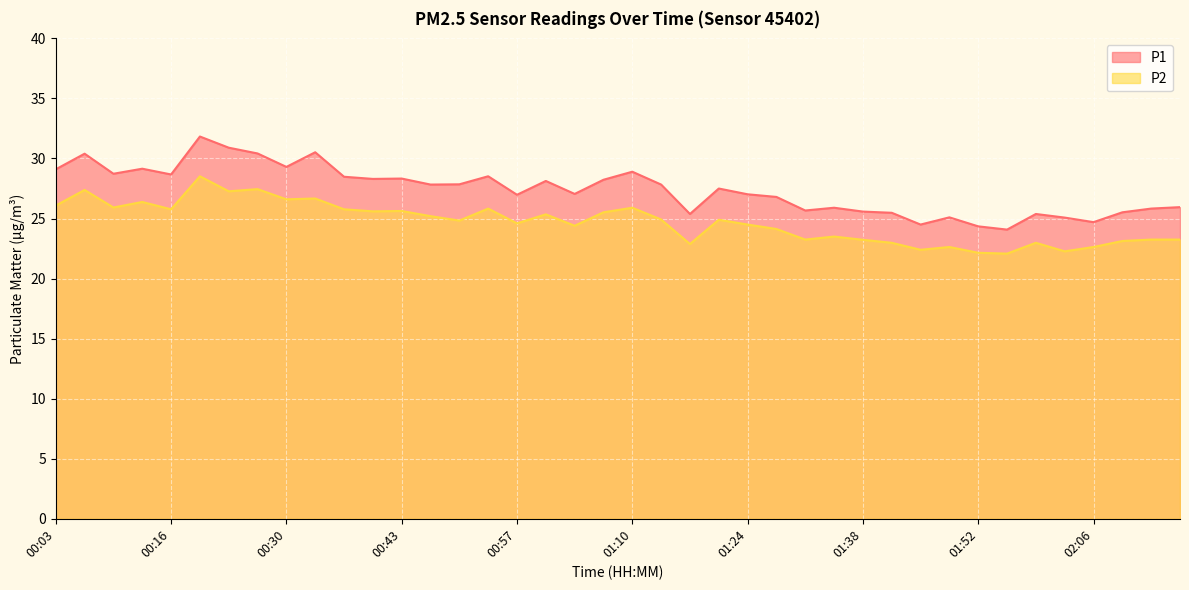

True or false: P2 has a value of 38.7 at 01:17.

False